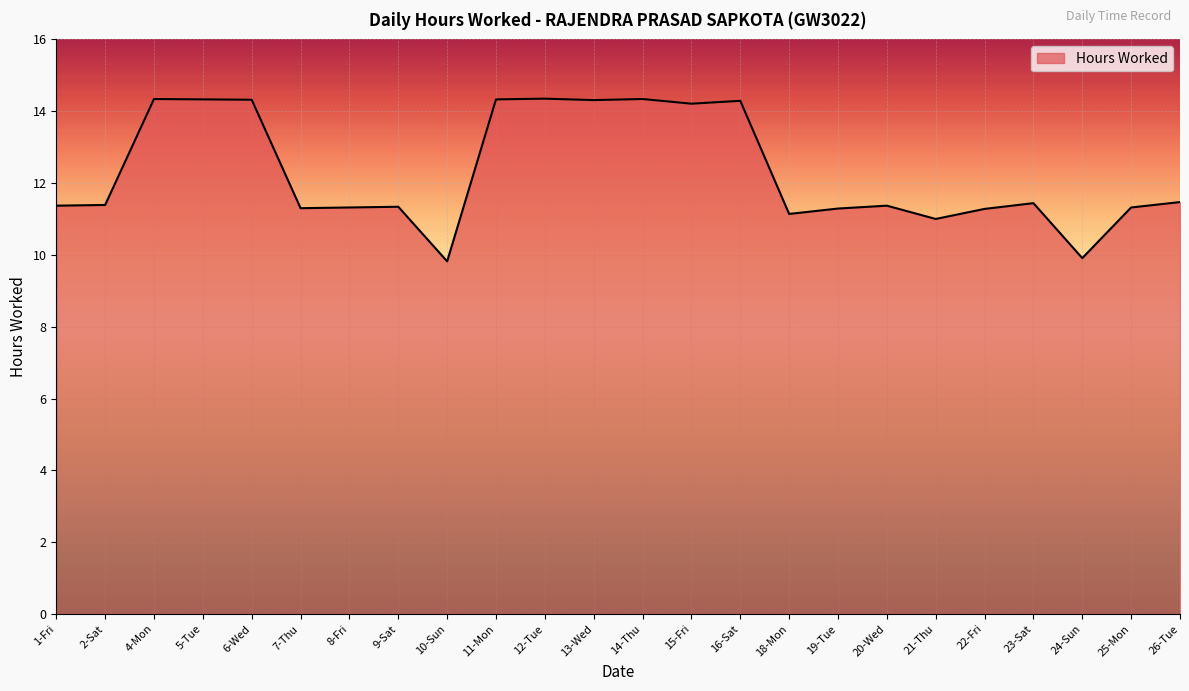

What is the difference between the maximum and second lowest values?

4.4